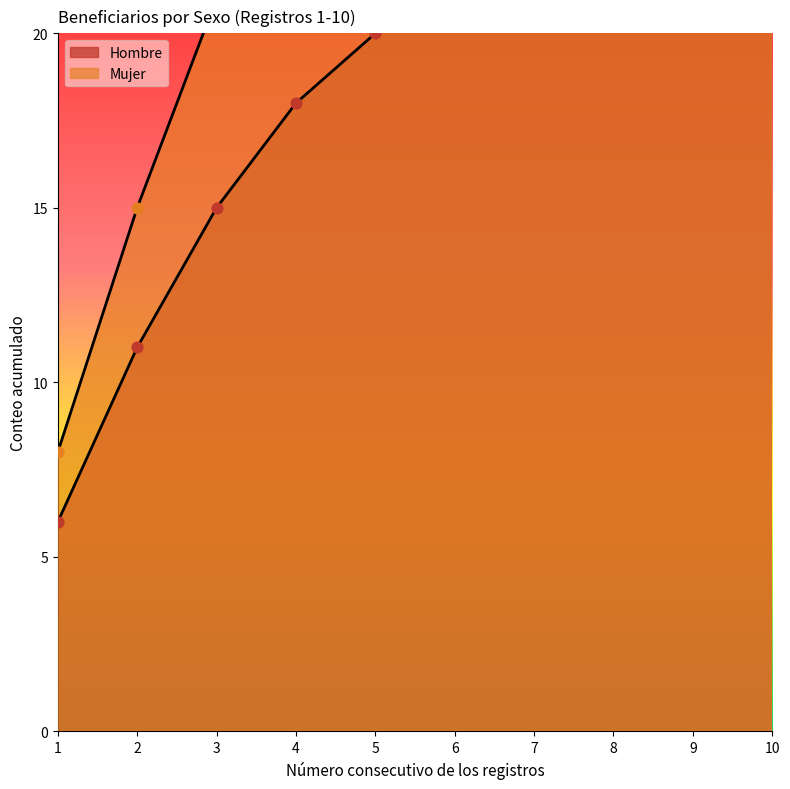

Approximately how many times larger is the value at 9 compared to 7?

1.1